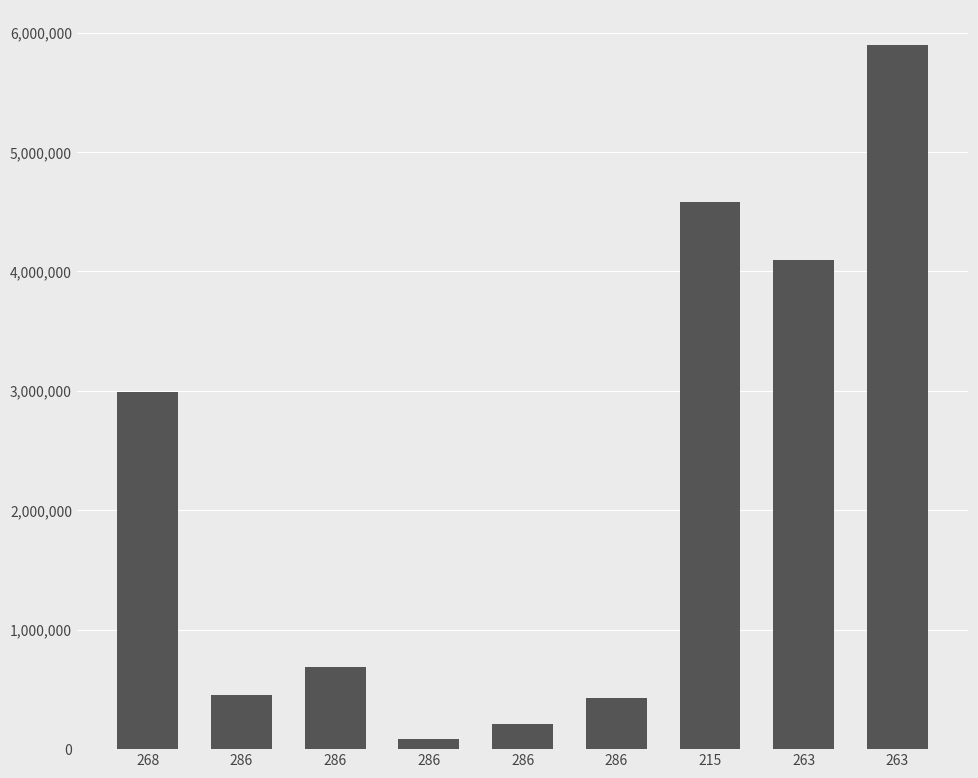

How many series are shown in this chart?

1